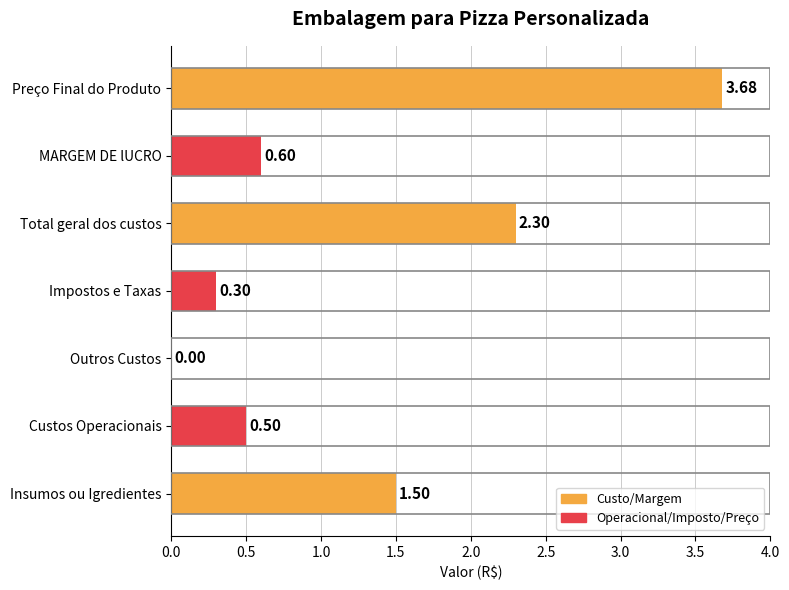

Which category has the highest value across all series?

Preço Final do Produto